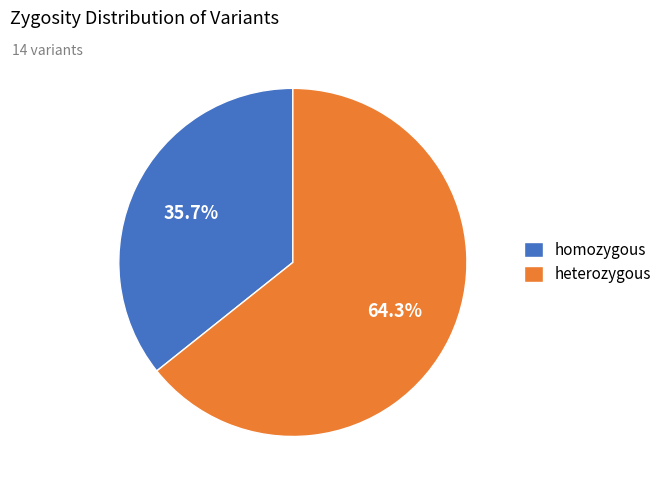

Rank the categories by value from highest to lowest.

heterozygous, homozygous